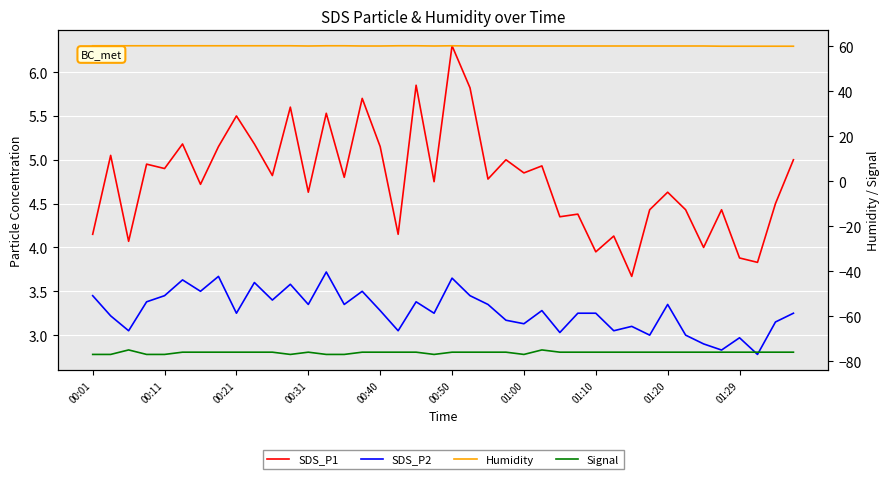

True or false: SDS_P2 and Humidity cross at least once.

False